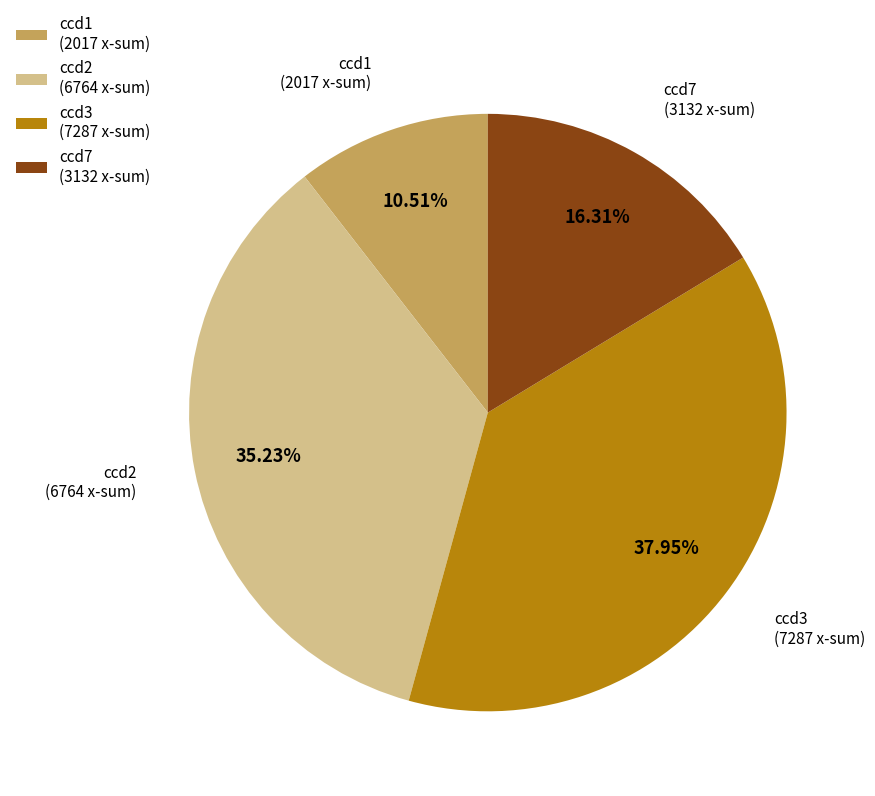

The ccd1 slice represents 2% of the pie. True or false?

False